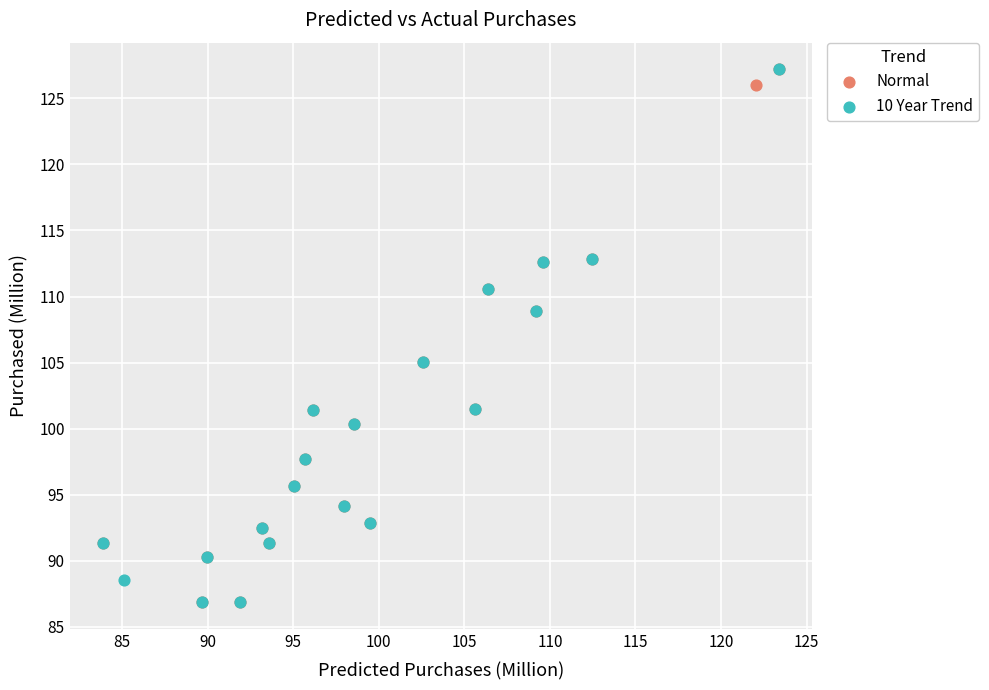

What are all the series names shown in the legend?

Normal, 10 Year Trend